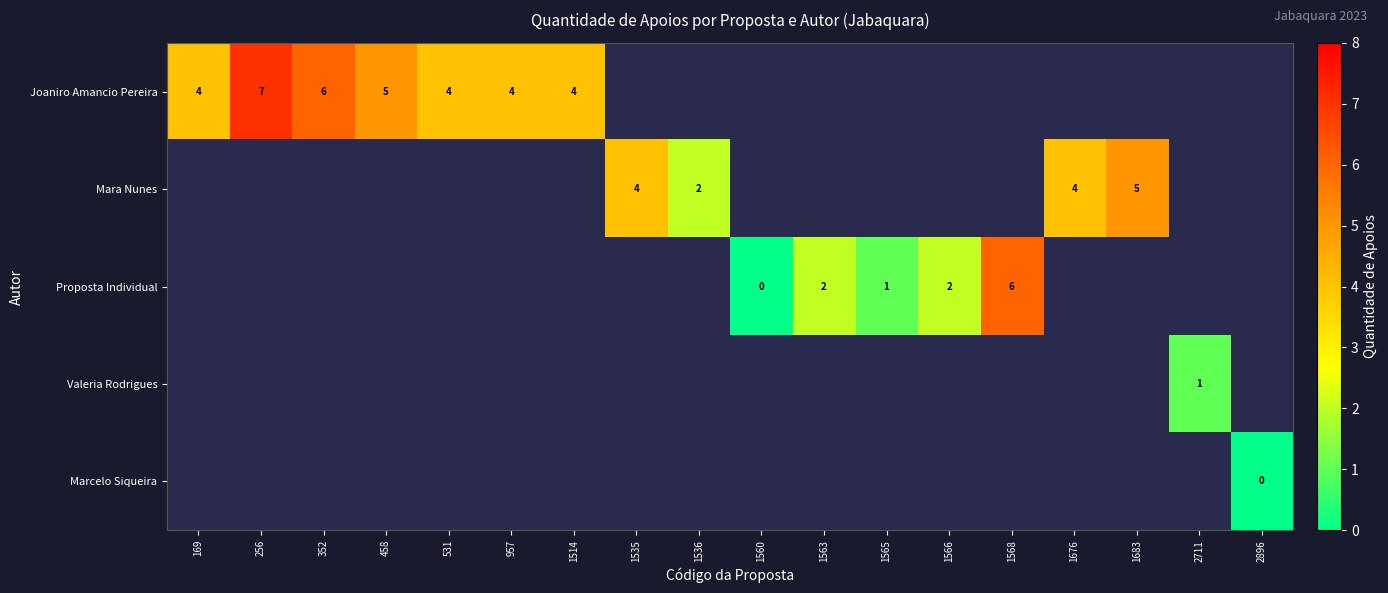

The value of Joaniro Amancio Pereira at 531 is 3. True or false?

False